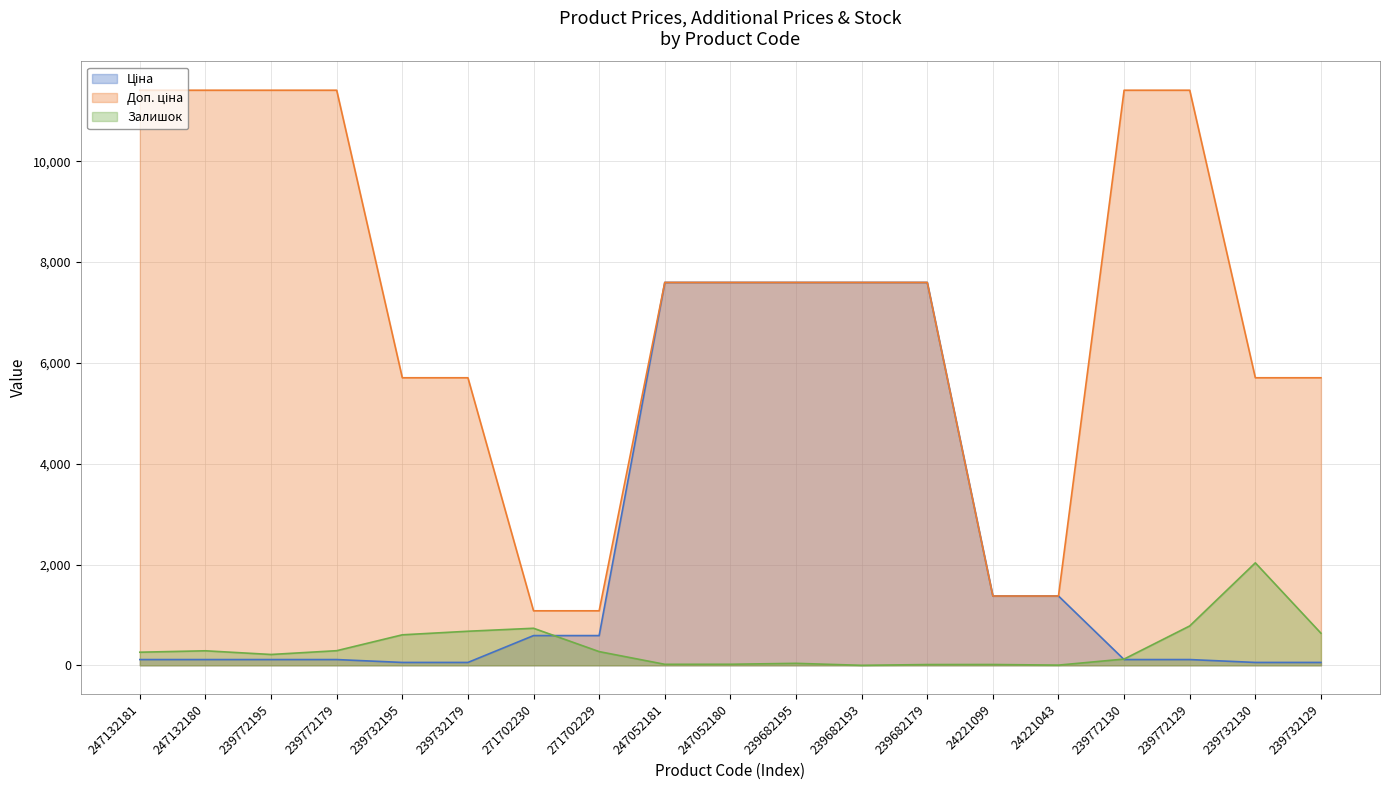

What is the value of the Залишок point at the 7th from the left?

735.0